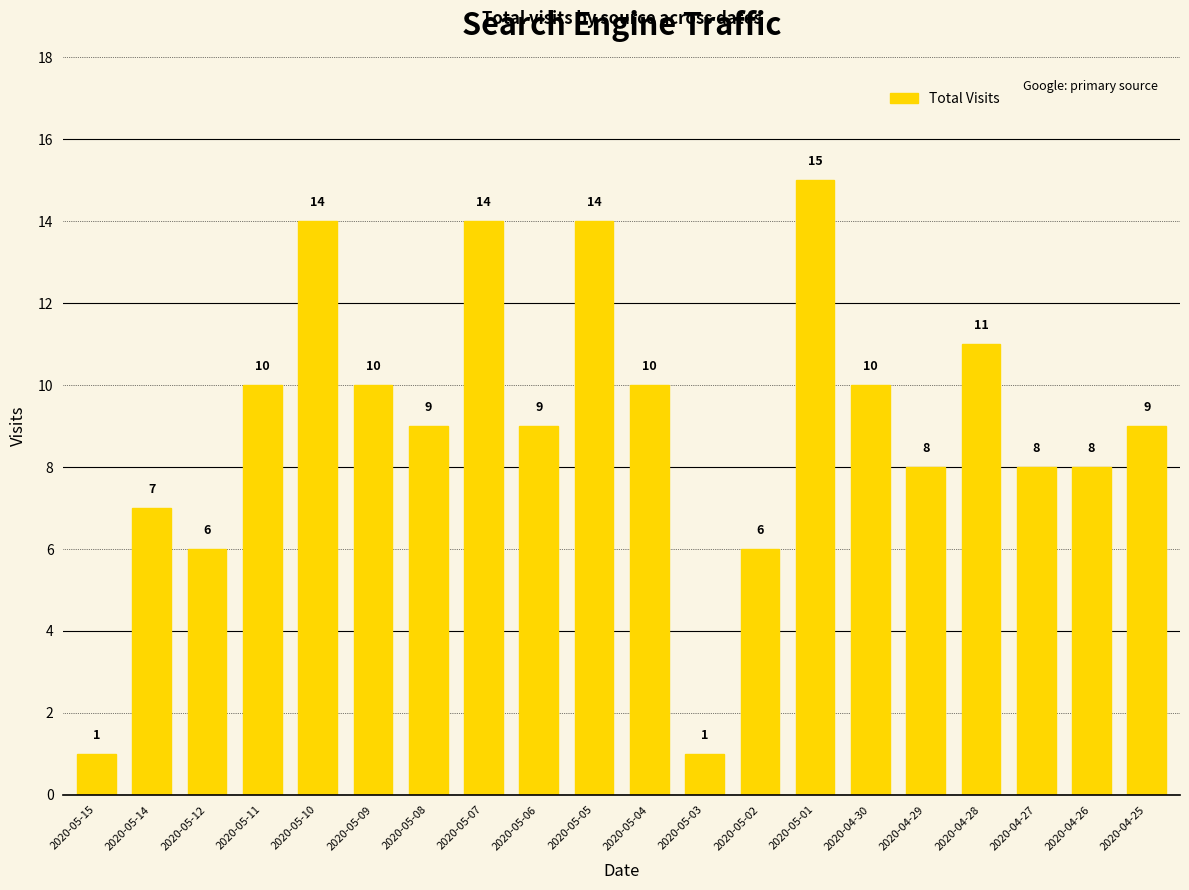

Where does the data first go above 9?

2020-05-11